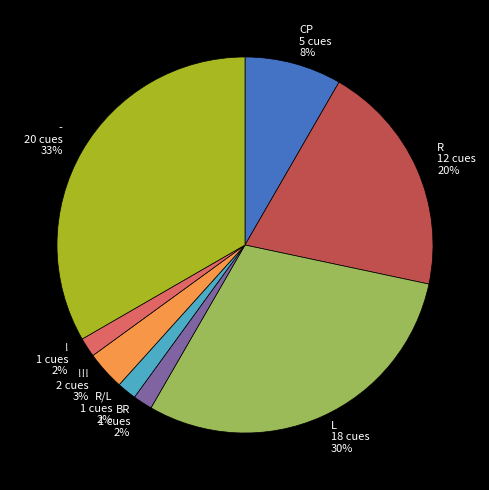

Approximately how many times larger is the value at - 20 cues 33% compared to L 18 cues 30%?

1.1